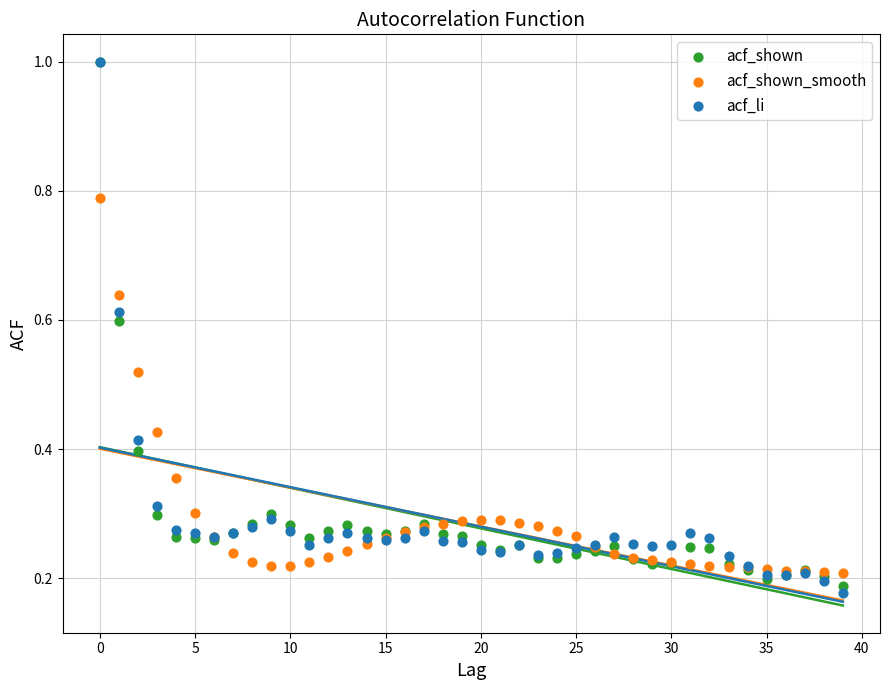

Which series reaches the minimum Y coordinate?

acf_li